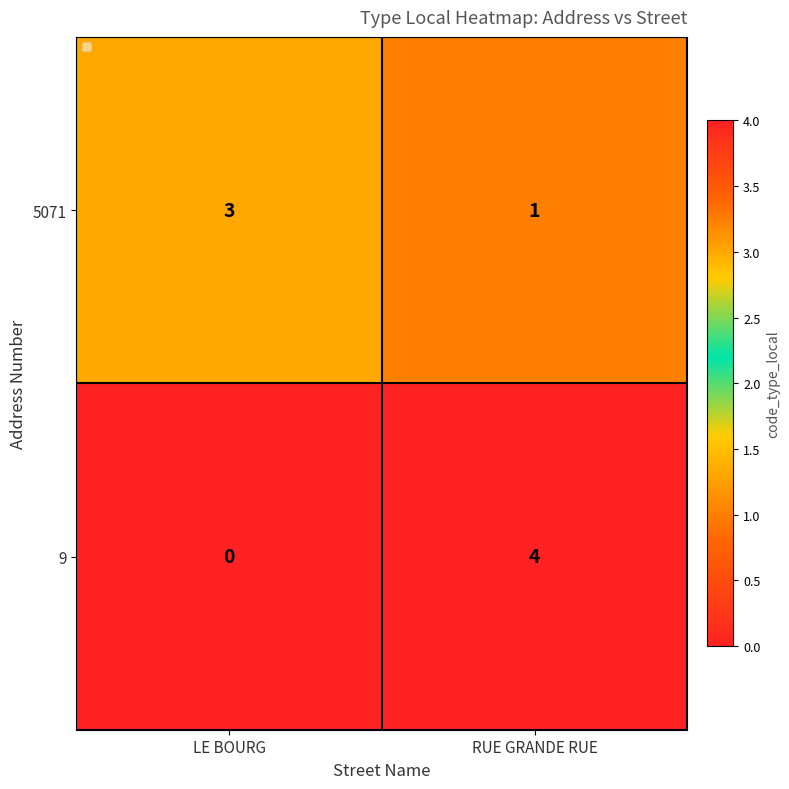

How many categories are shown in the chart?

2